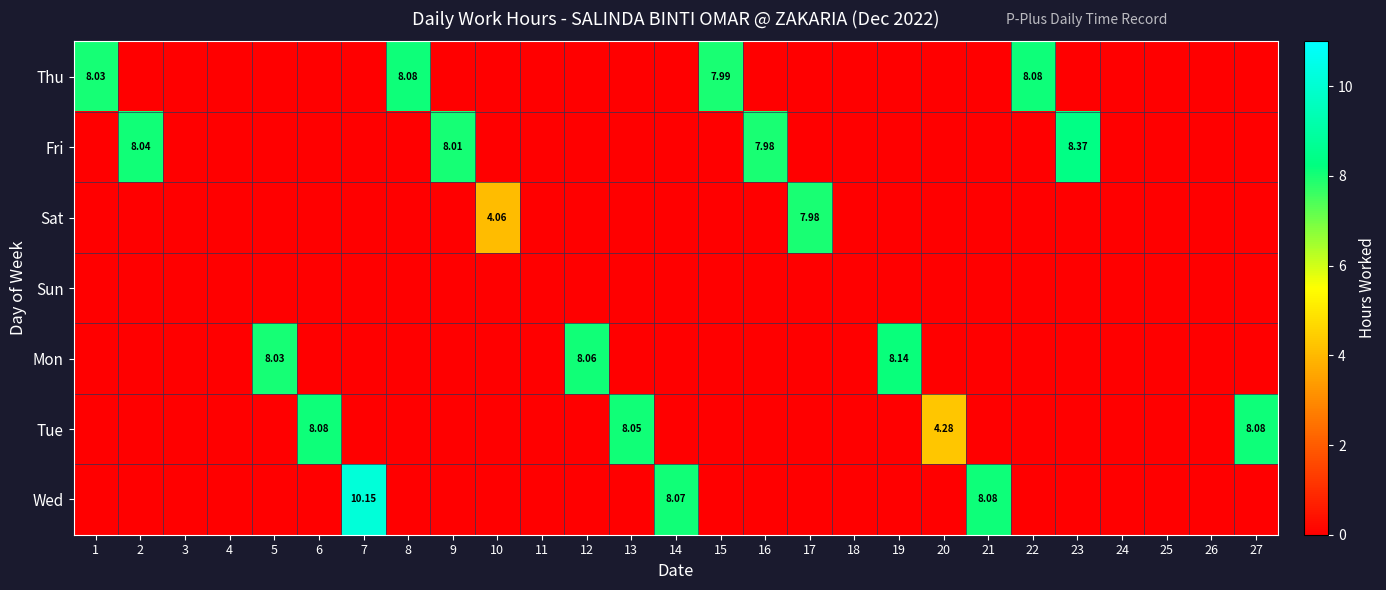

Which series has the widest spread of values?

Wed